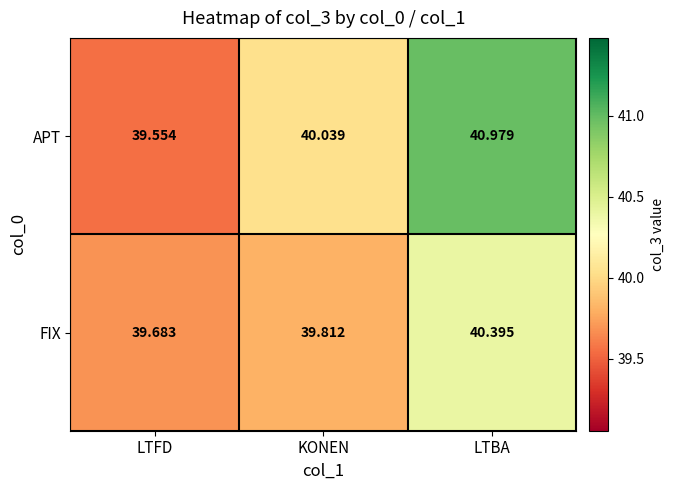

At which label does APT reach its peak?

LTBA